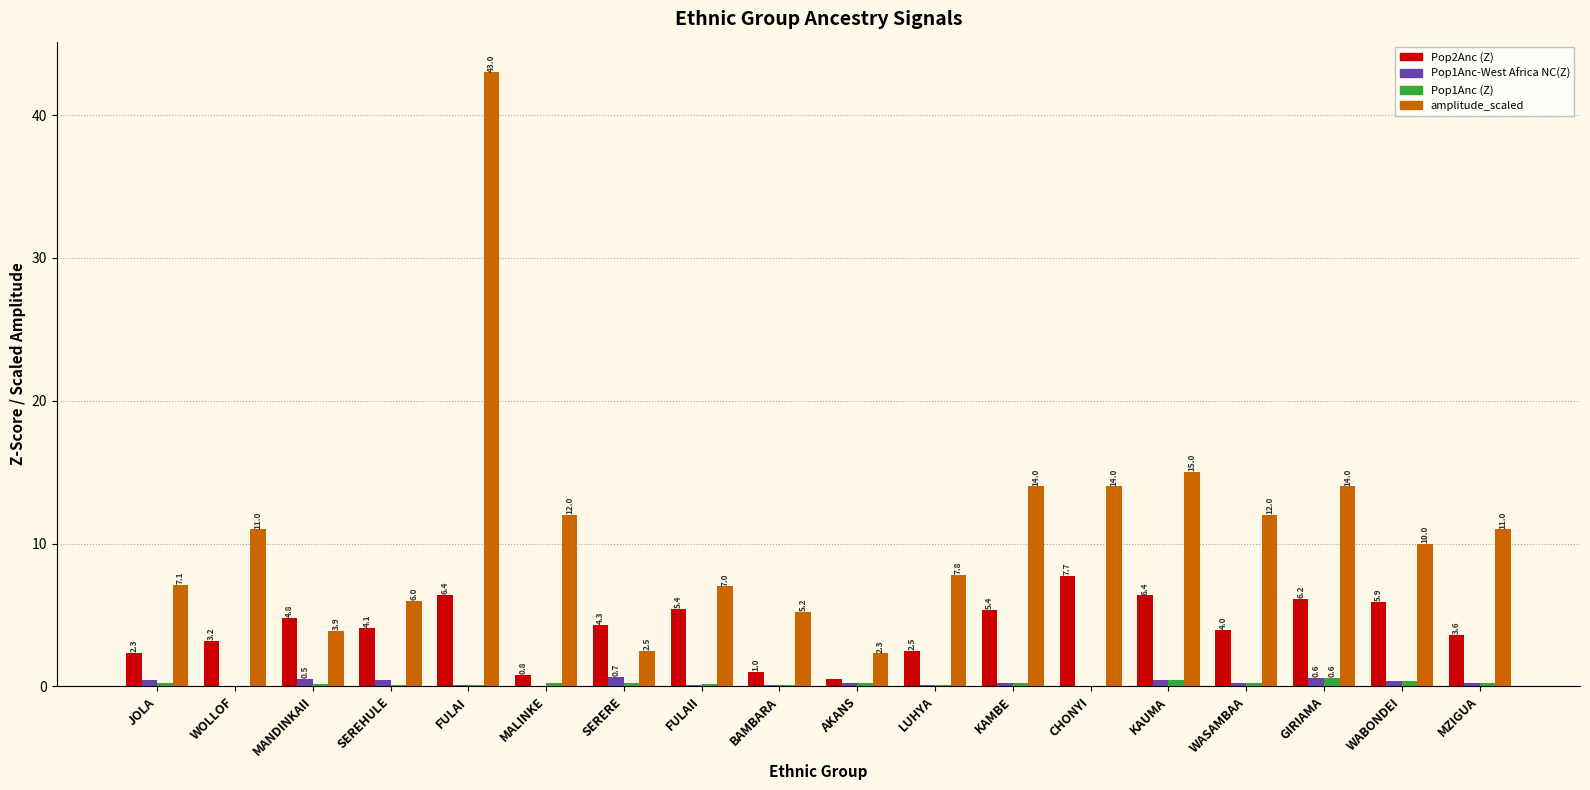

The value of amplitude_scaled at MANDINKAII is 3.9. True or false?

True